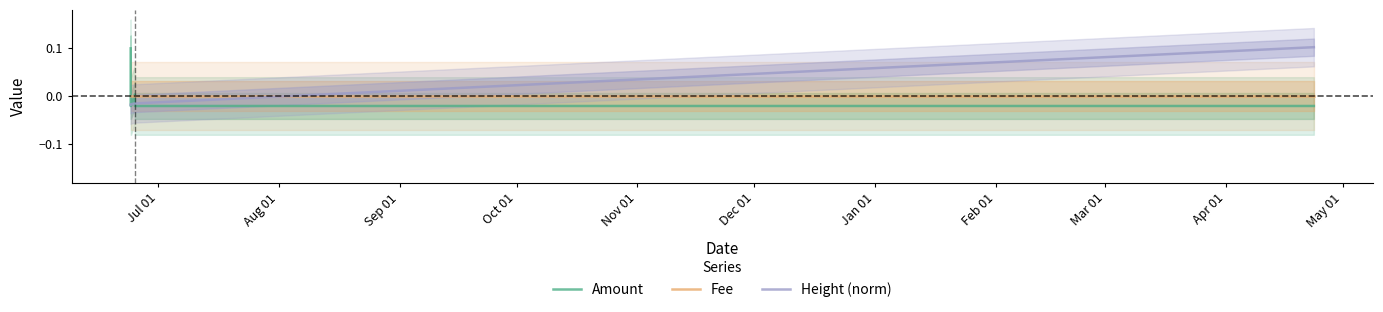

Where do Amount and Height (norm) first cross each other?

Jul 01 and Aug 01